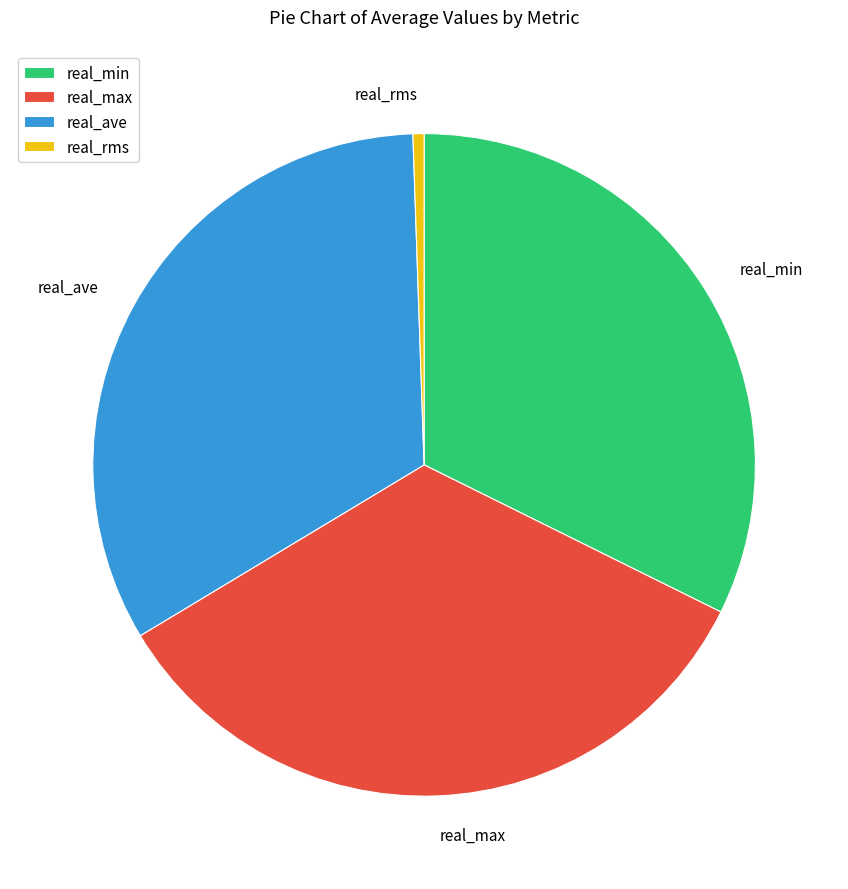

Do real_max and real_min together represent more than half of the pie?

Yes